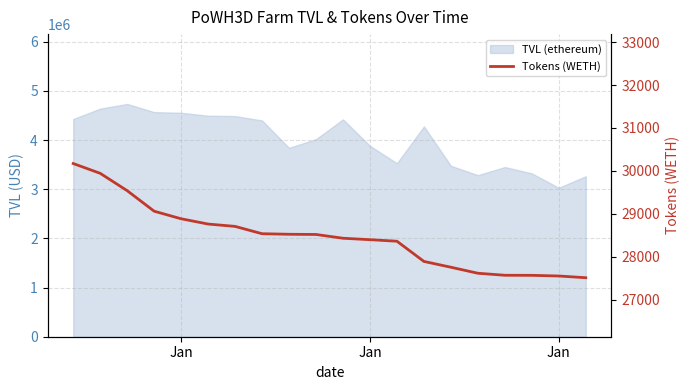

What is the difference between the maximum and minimum values?

2662.2